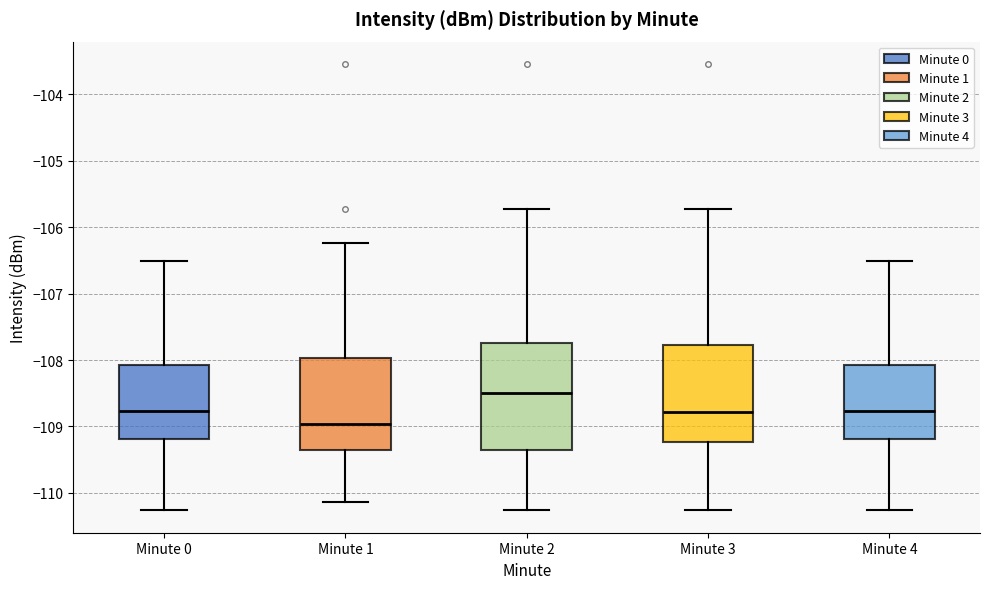

Which box has the lowest median line?

Minute 1